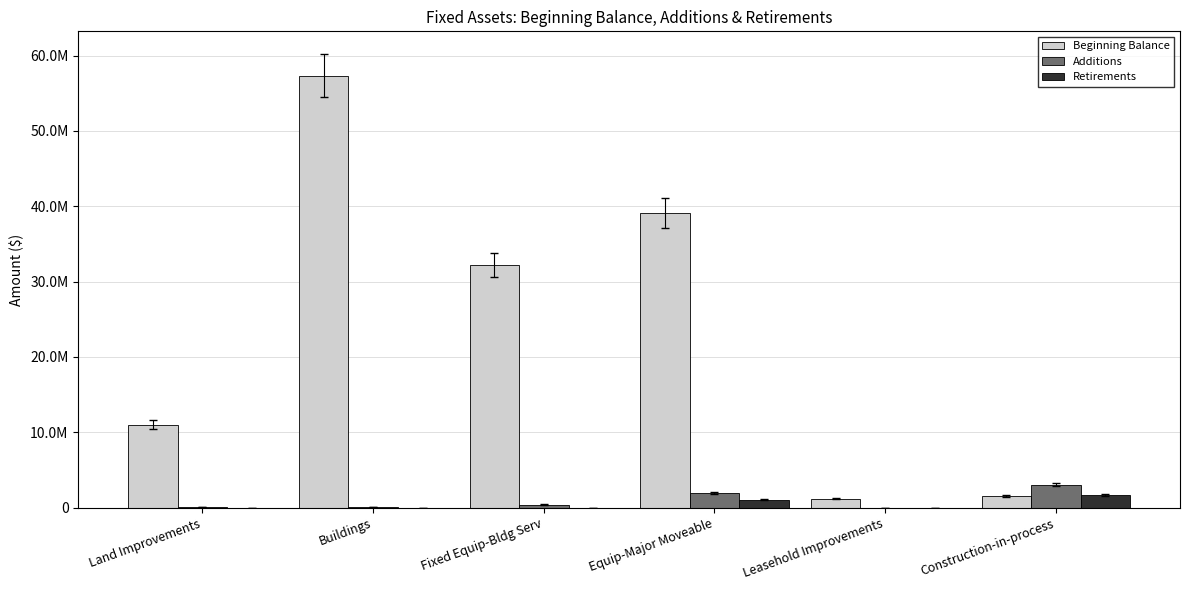

True or false: Additions has a value of 20816.9 at Land Improvements.

False